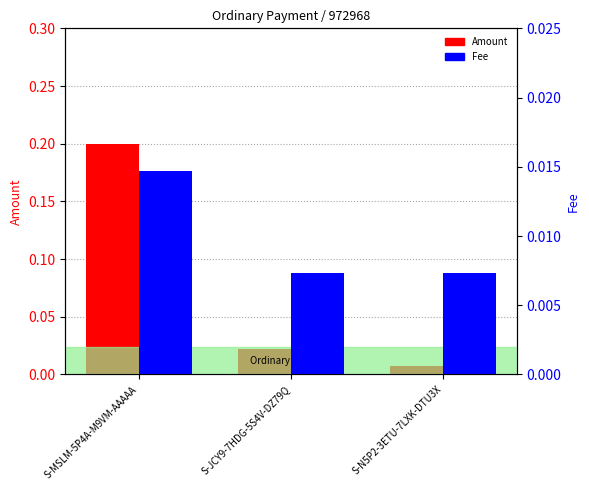

Between S-MSLM-5P4A-M9VM-AAAAA and S-N5P2-3ETU-7LXK-DTU3X, which is larger?

S-MSLM-5P4A-M9VM-AAAAA